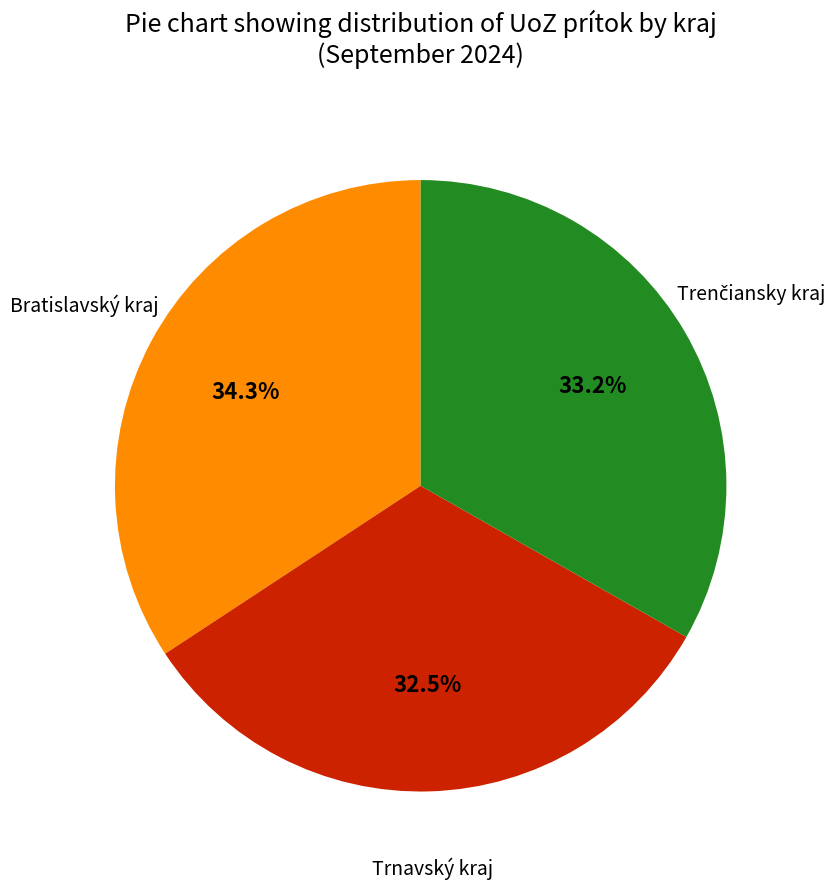

Does any single category account for the majority?

No